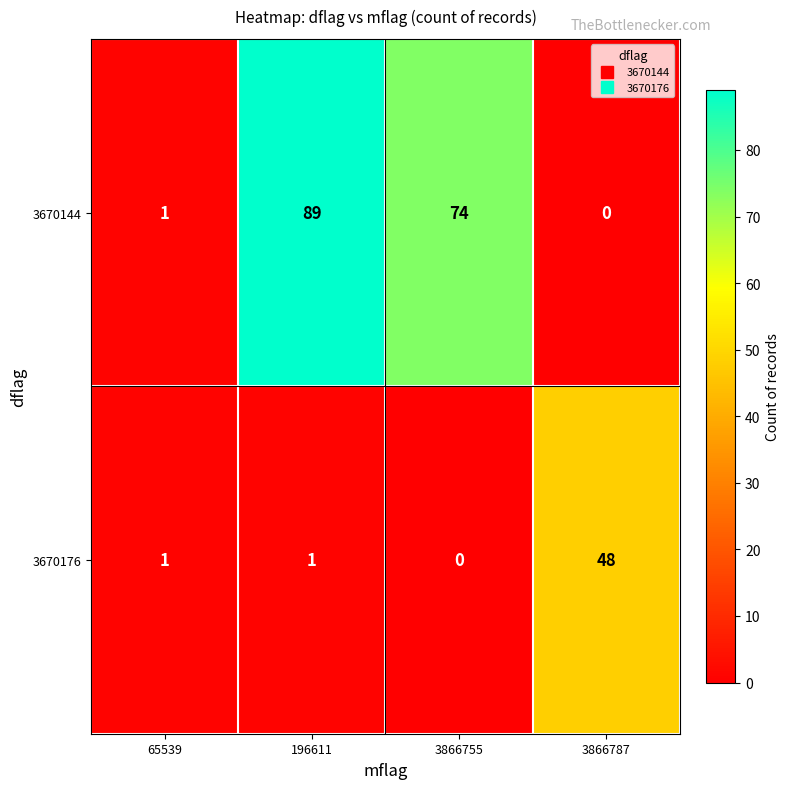

Where is 3670144 nearest to the value 44?

3866755